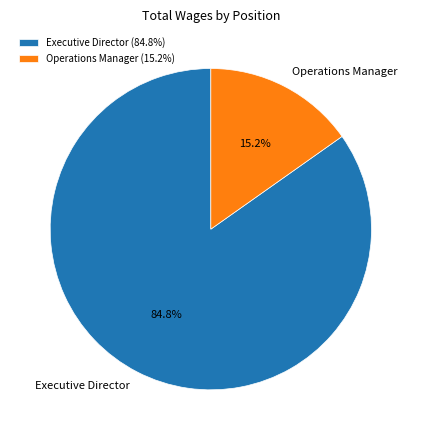

How much of the chart is everything except Operations Manager?

84.8%